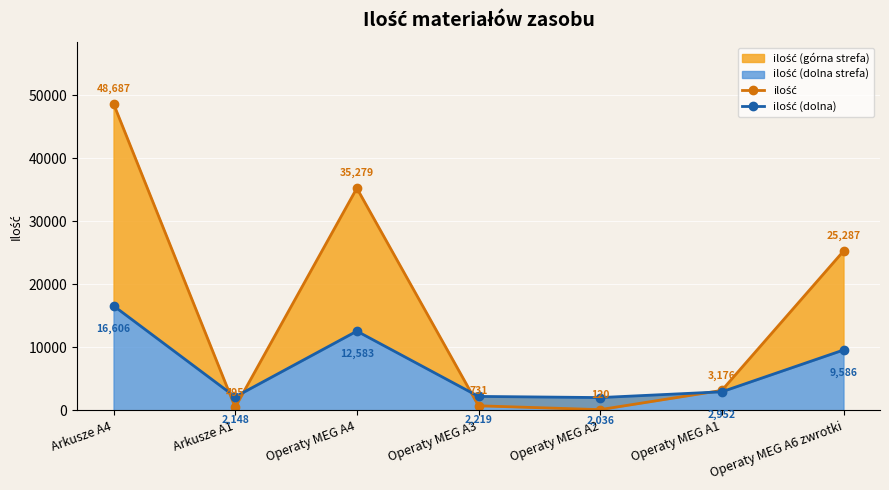

What is the sum of all ilość values?

113775.0